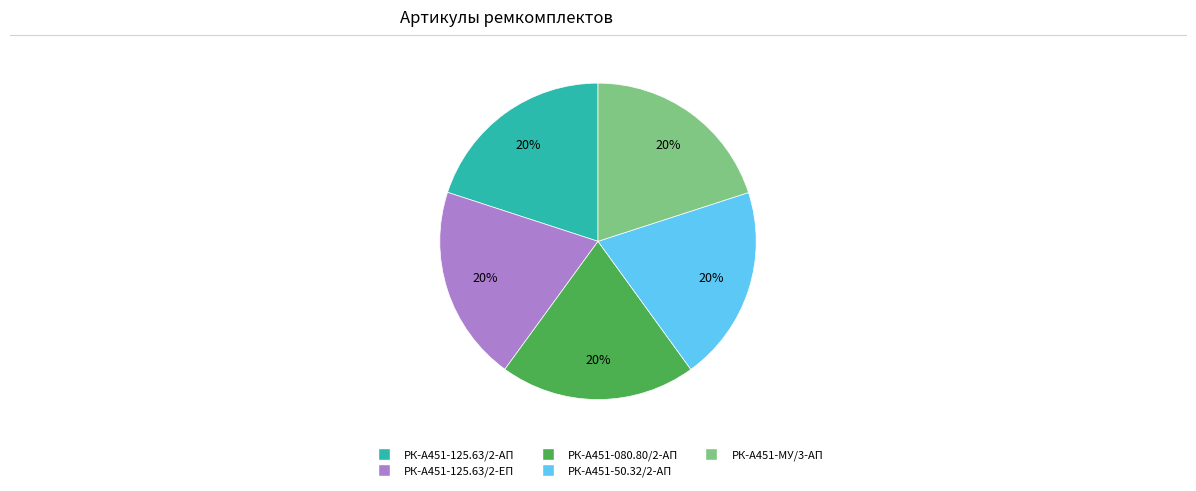

Is there a majority slice in this chart?

No